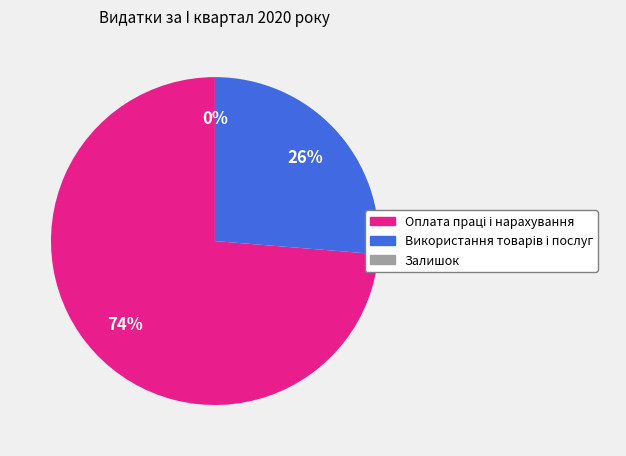

Is there any slice that represents more than half of the pie?

Yes